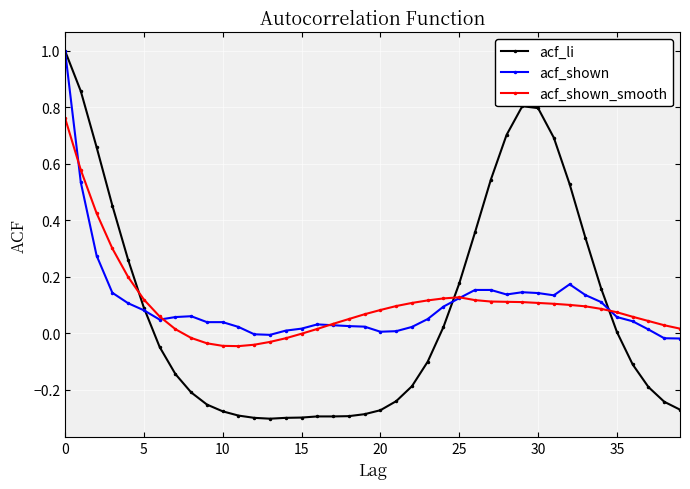

What is the highest value of the acf_shown series?

1.0